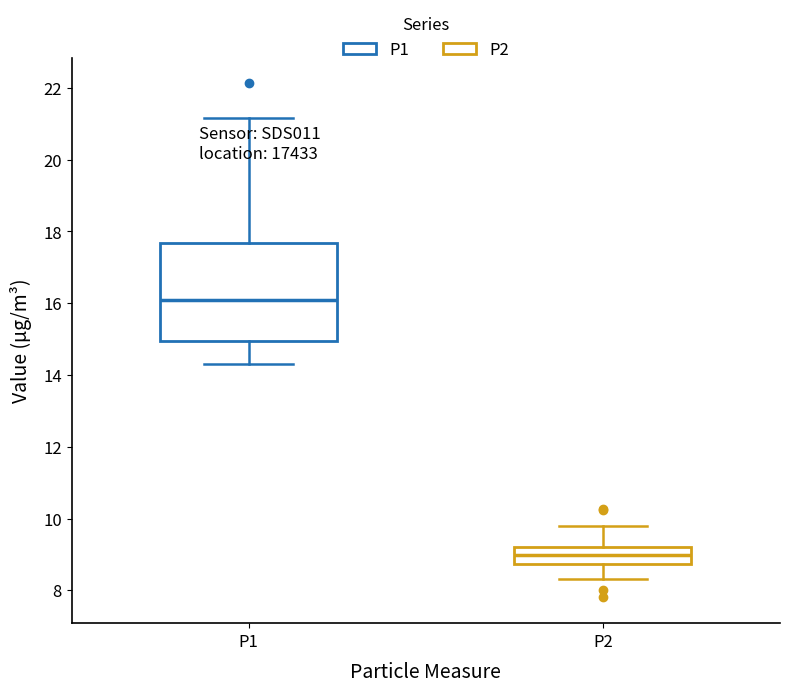

Reading left to right, read every box against the y-axis: the position of its median line, the range the box covers, and the ends of its whiskers. The values are not printed on the chart, so give them approximately, as read against the axis.

P1: median 16.0, box 15.0 to 17.6, whiskers 14.4 to 21.2
P2: median 9.0, box 8.8 to 9.2, whiskers 8.4 to 9.8